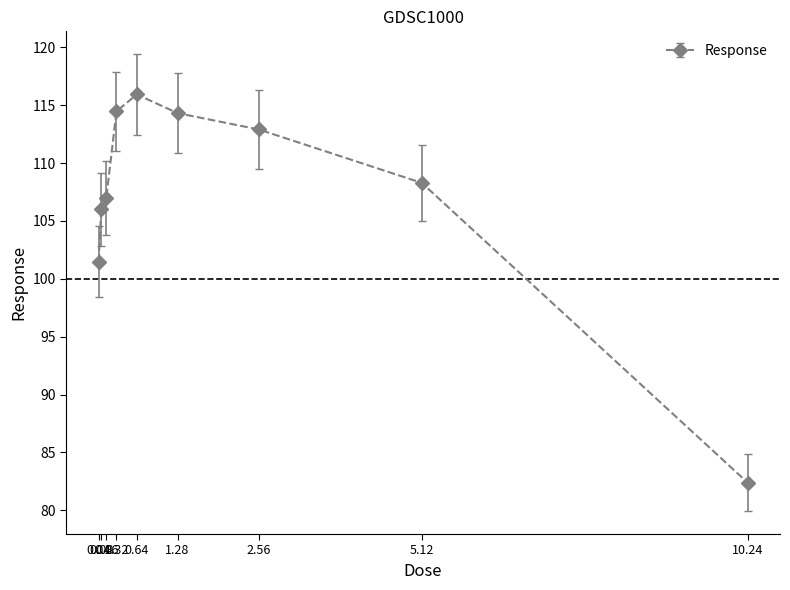

What is the value of the 3rd point from the left?

107.0